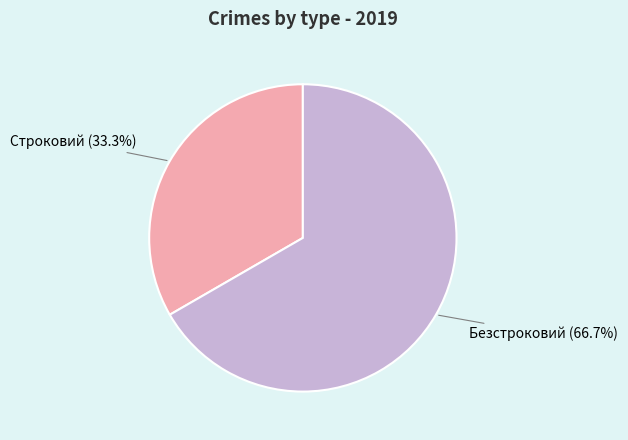

Which category has the biggest portion of the pie?

Безстроковий